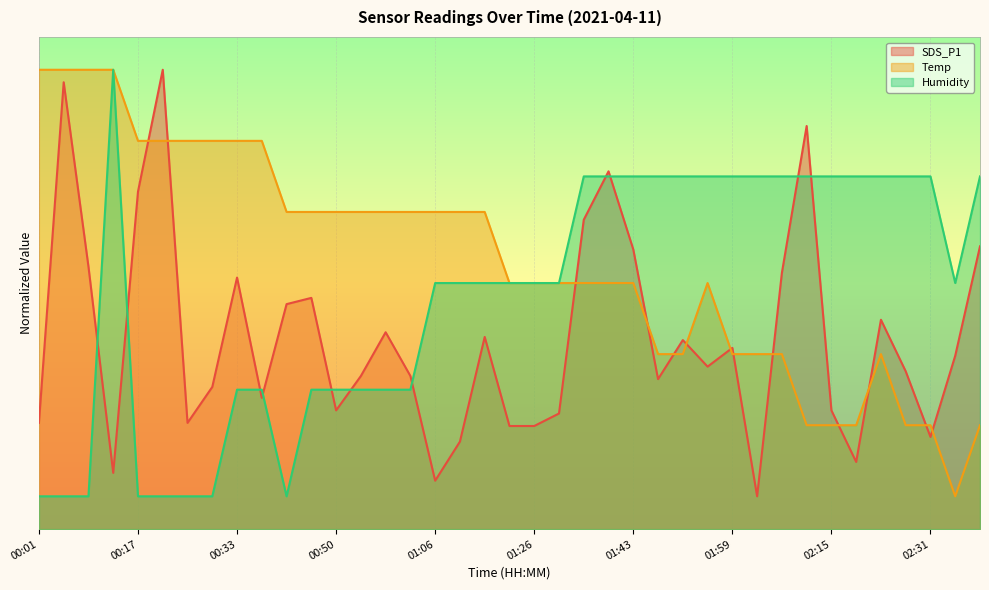

What is the total value across all series at 01:39?

58.3